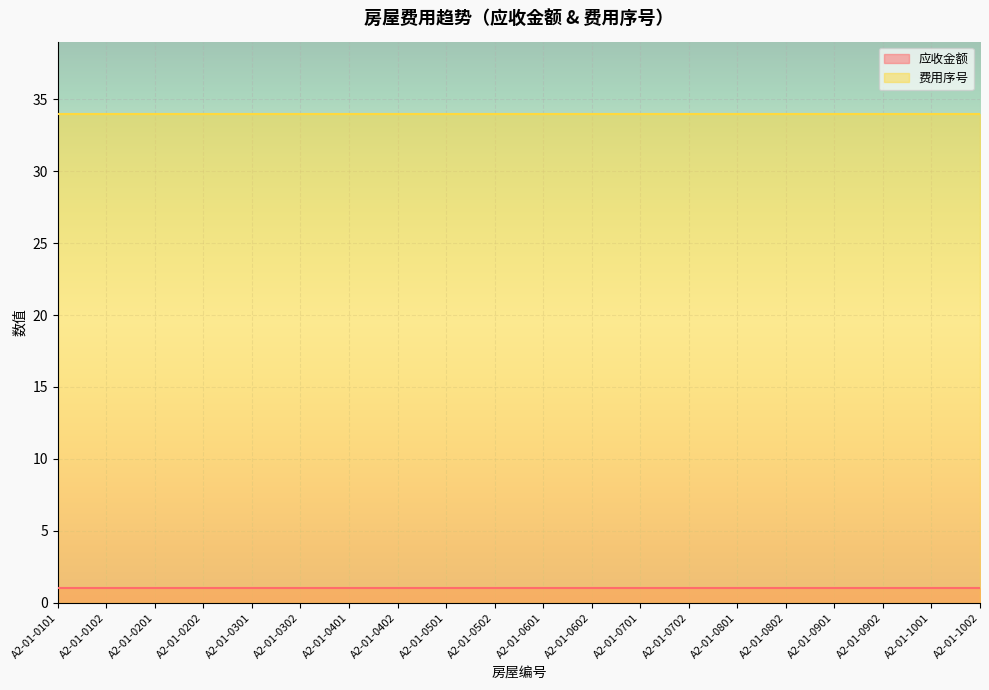

True or false: 费用序号 and 应收金额 intersect in this chart.

False